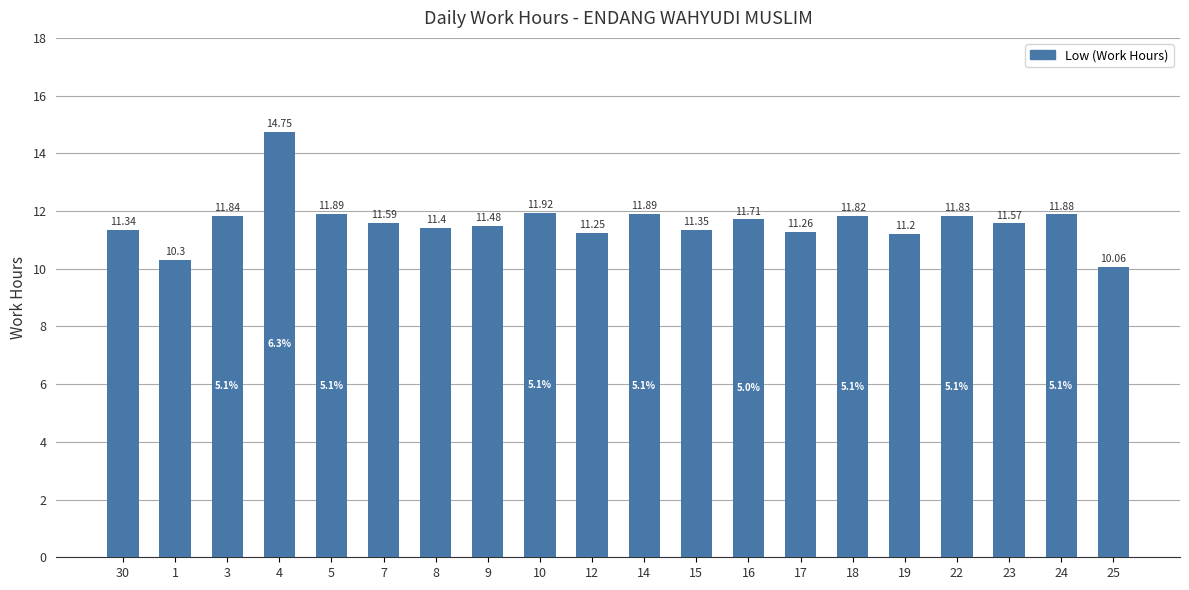

Does the chart contain stacked bars?

No